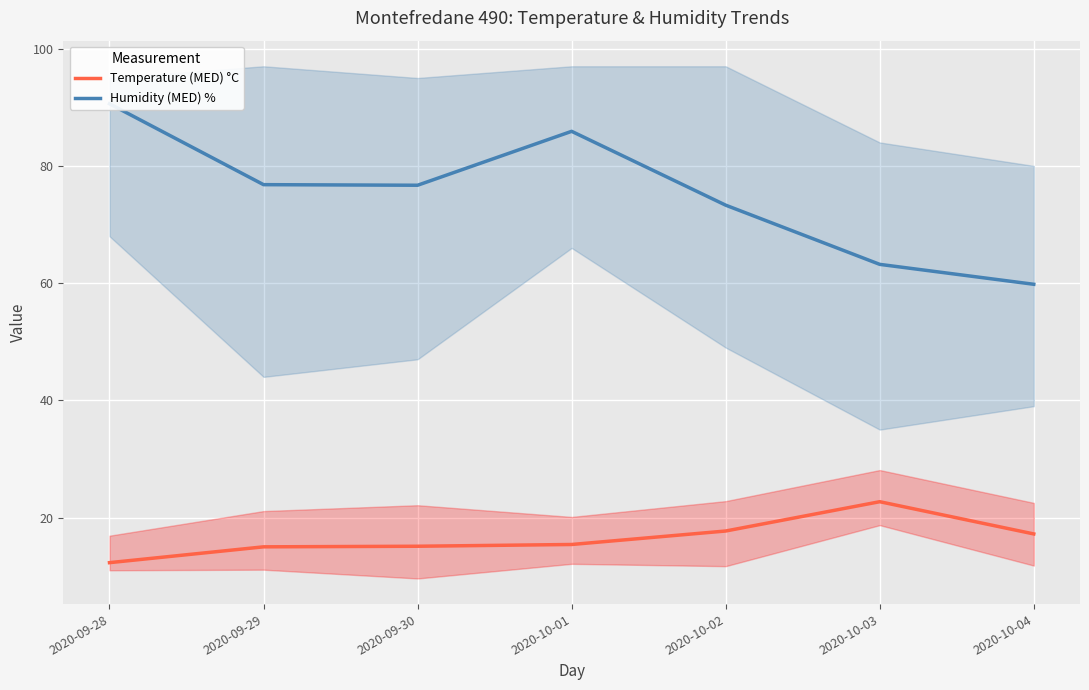

Reading left to right, extract all data points from this chart.

Temperature (MED) °C: 12.3	15.0	15.1	15.4	17.7	22.7	17.2
Humidity (MED) %: 90.6	76.8	76.7	85.9	73.3	63.2	59.8